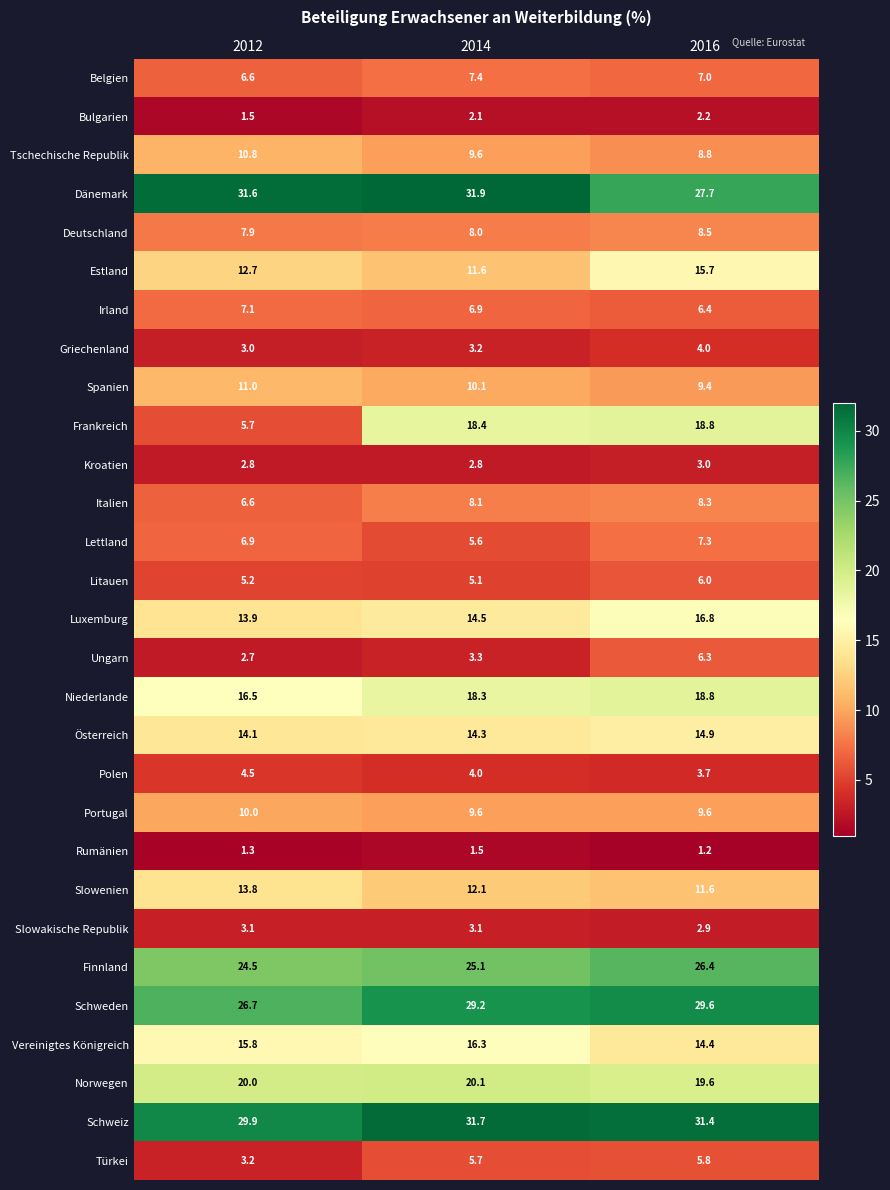

What is the total value across all series at 2016?

346.1